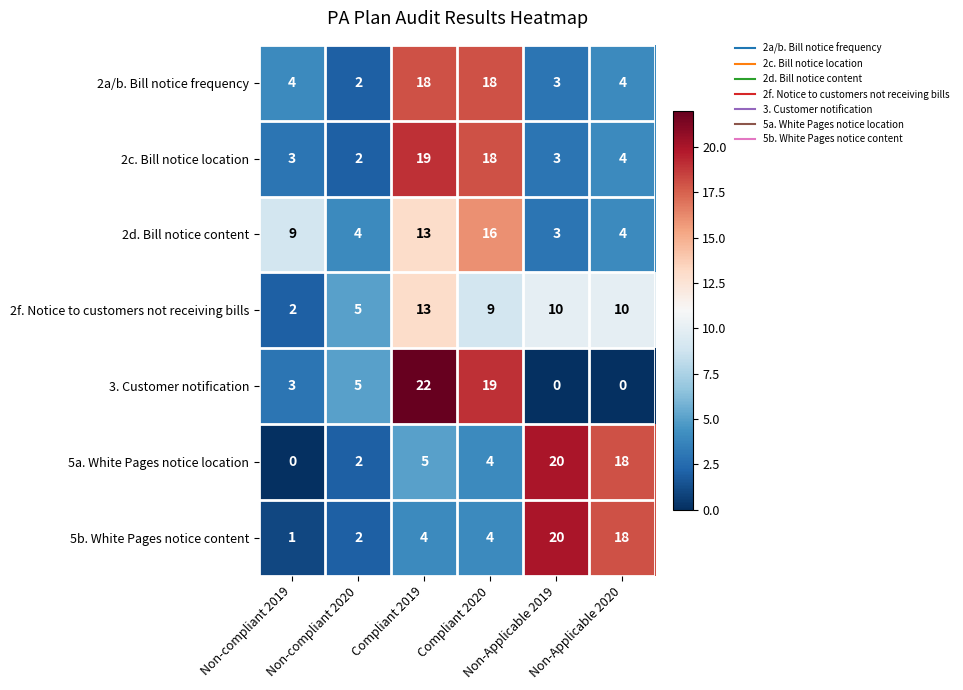

What is the average value of the 2d. Bill notice content series?

8